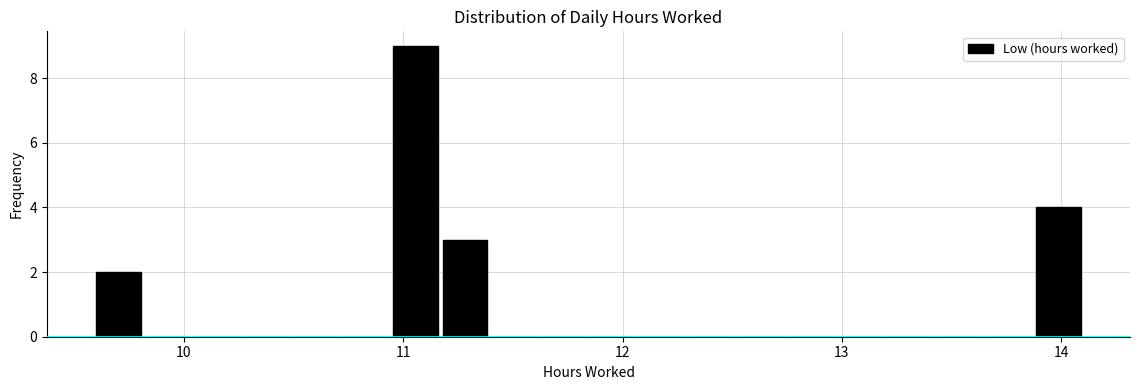

Read against the x-axis, roughly where is the centre of the tallest bar?

11.1